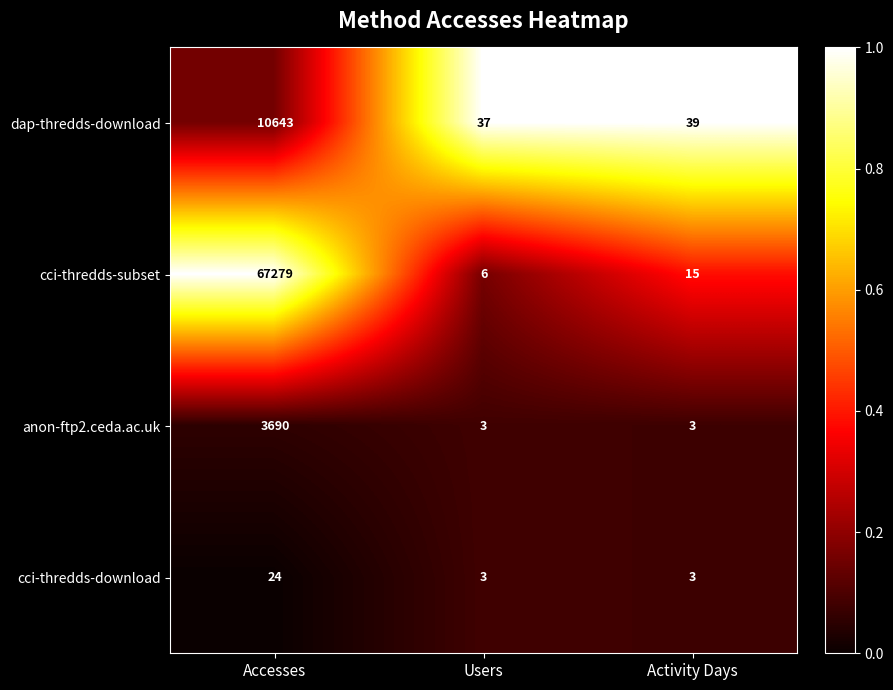

What is the difference between the highest and lowest values at Accesses?

67255